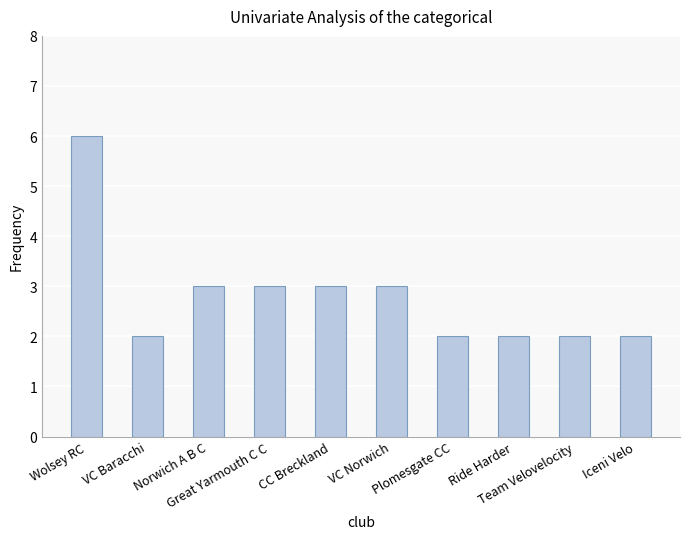

Reading right to left, extract all data points from this chart.

2	2	2	2	3	3	3	3	2	6